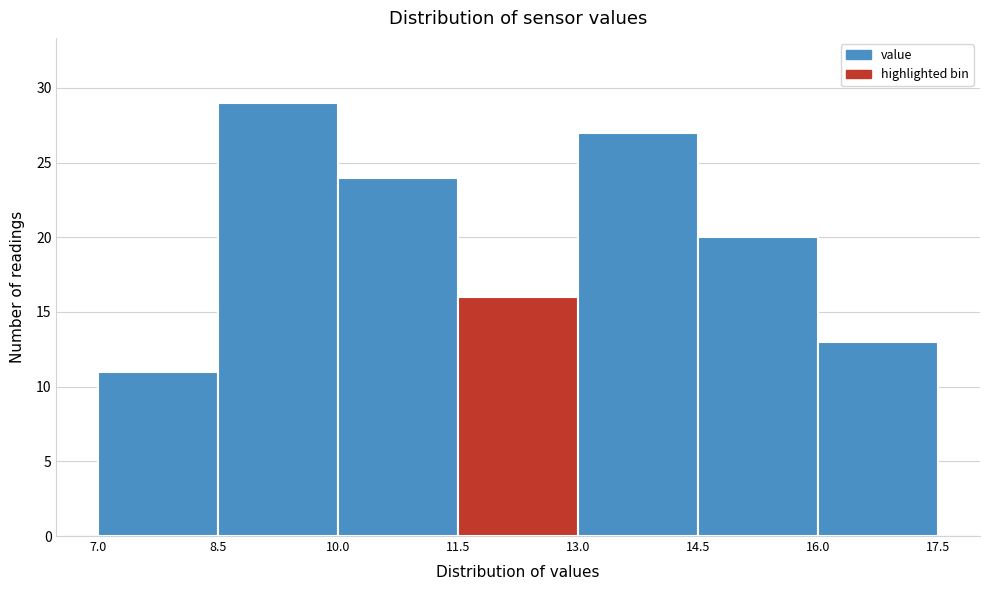

Over which range of the x-axis is the bar tallest?

8.5 to 10.0